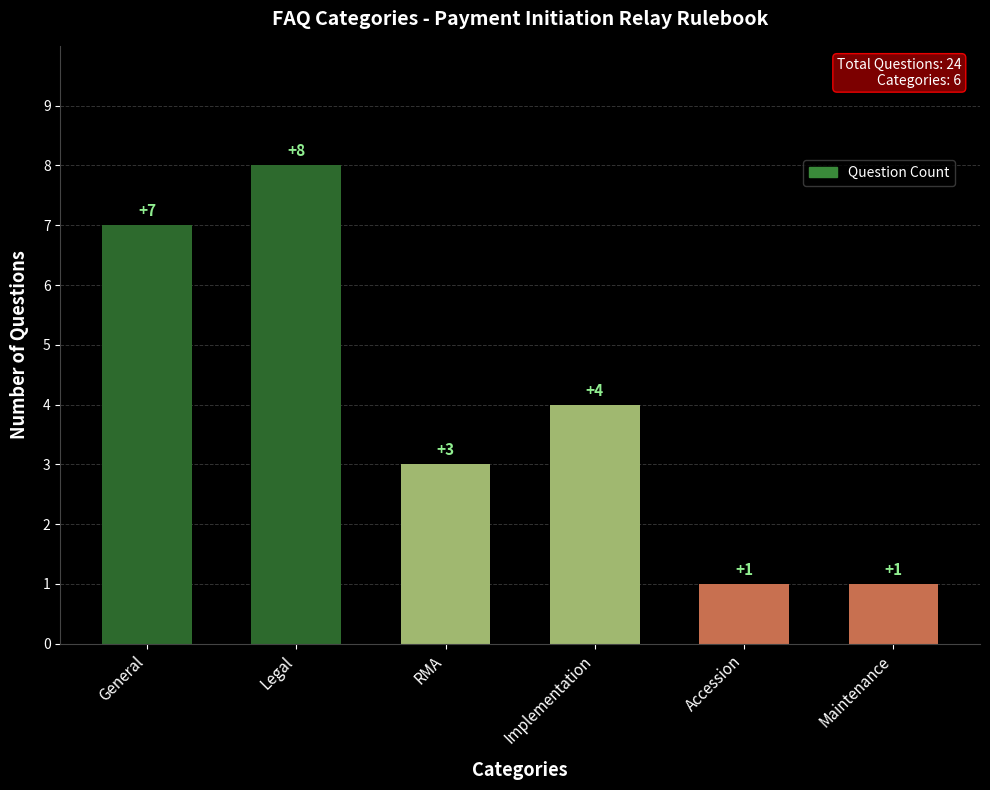

At which label does the data first exceed 4?

General